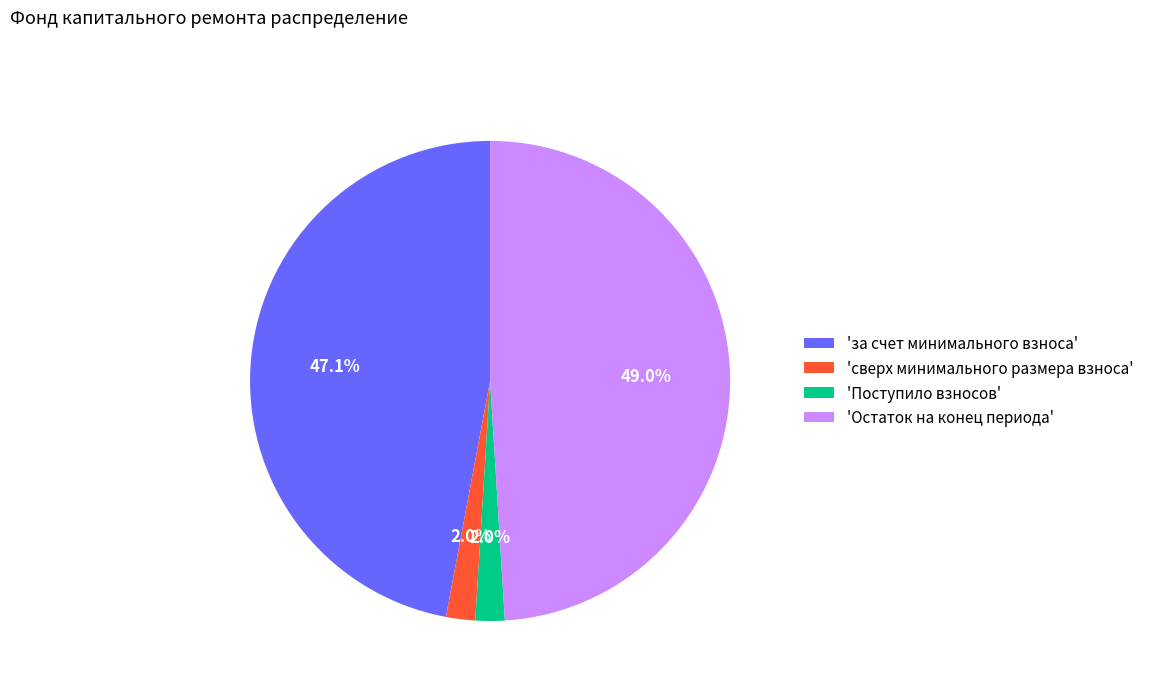

How much of the chart is everything except 'сверх минимального размера взноса'?

98.0%